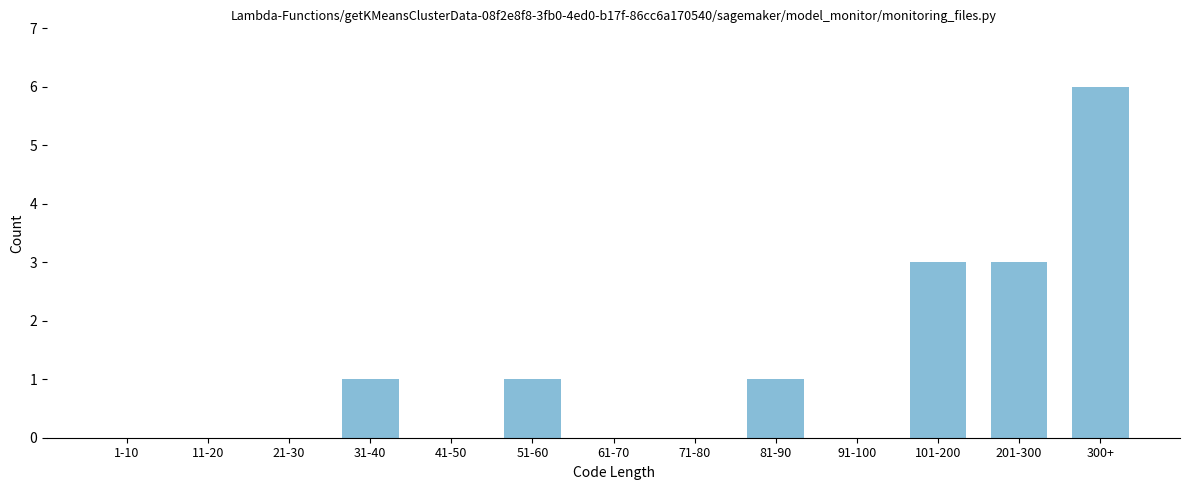

Reading left to right, extract all data points from this chart.

1-10=0	11-20=0	21-30=0	31-40=1	41-50=0	51-60=1	61-70=0	71-80=0	81-90=1	91-100=0	101-200=3	201-300=3	300+=6